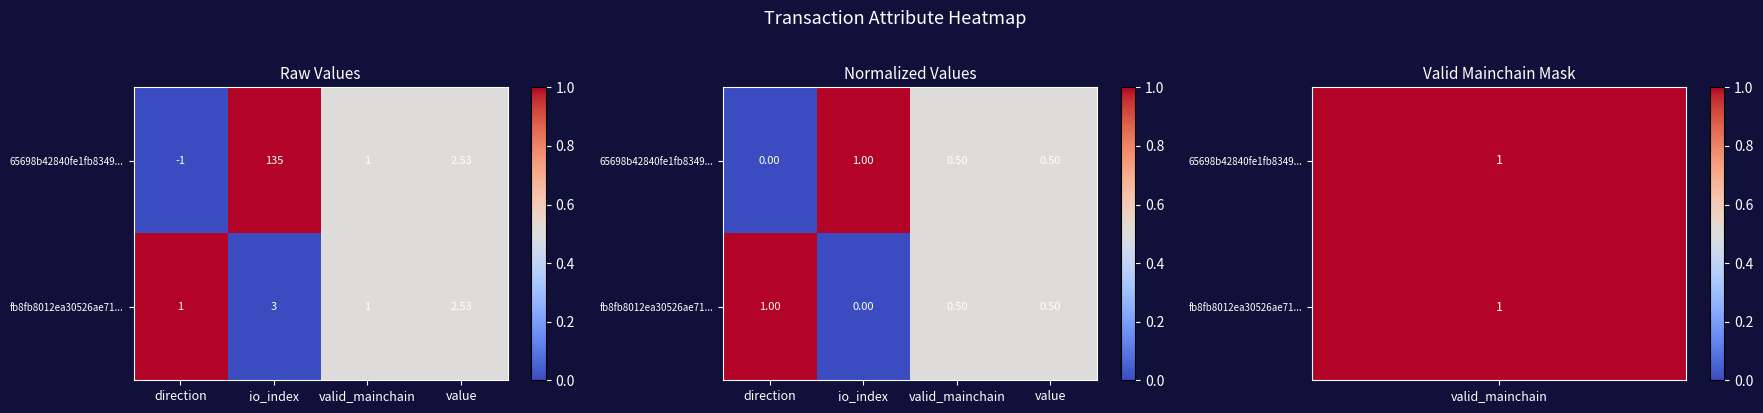

What value does the 65698b42840fe1fb8349... series have at io_index?

1.0